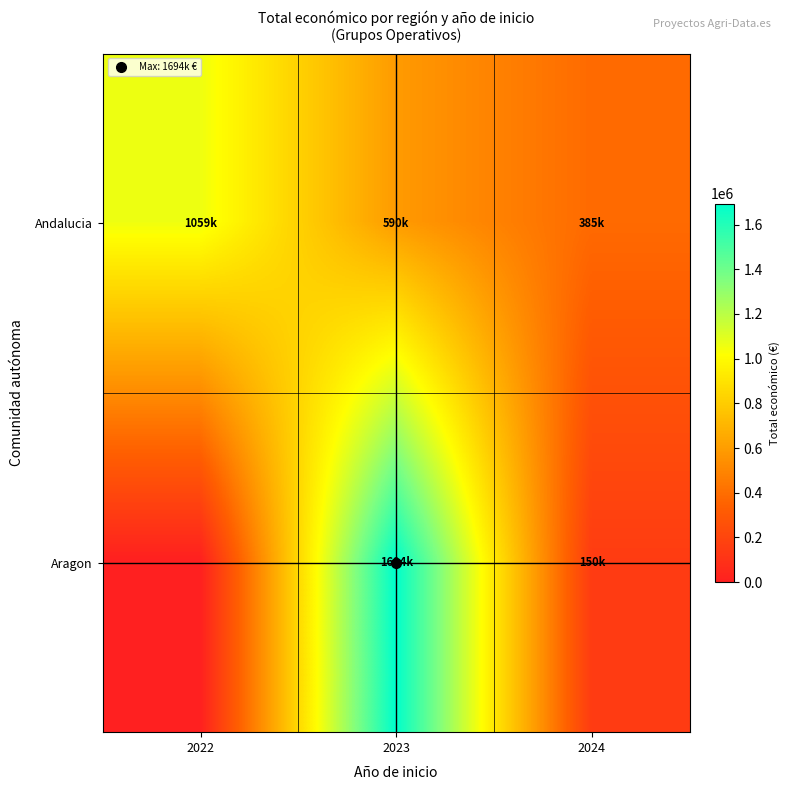

At how many categories does at least one series exceed 311336?

3